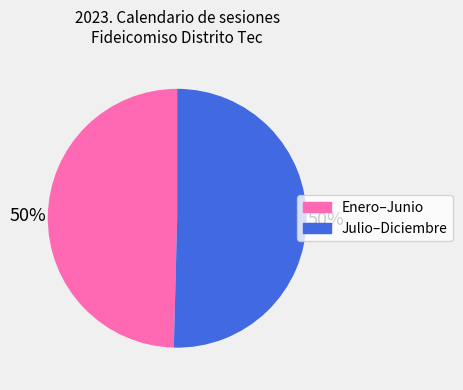

To the nearest percent, what is the average slice percentage?

50%